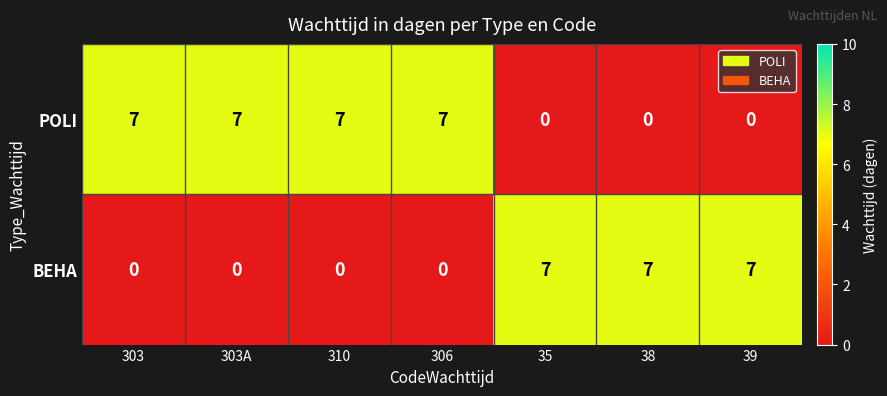

What is the sum of all POLI values?

28